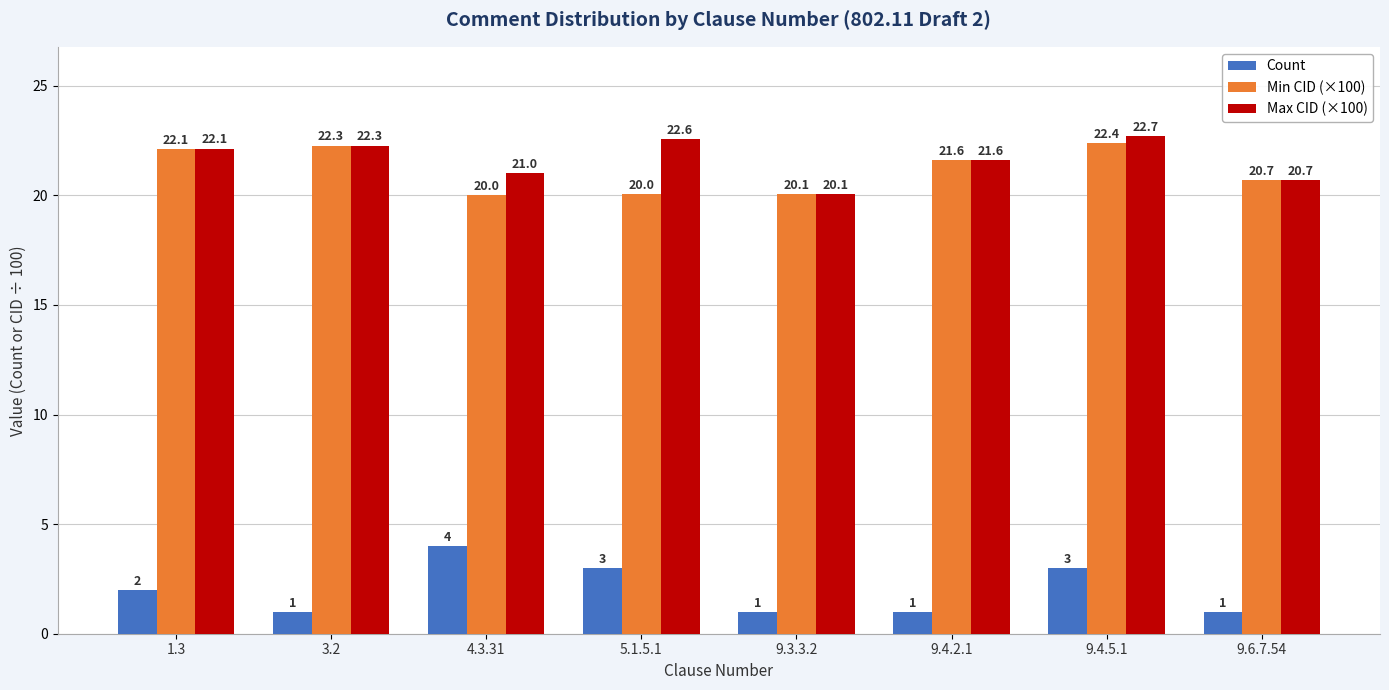

What is the value of the Max CID (×100) bar at the 1st from the left?

22.1